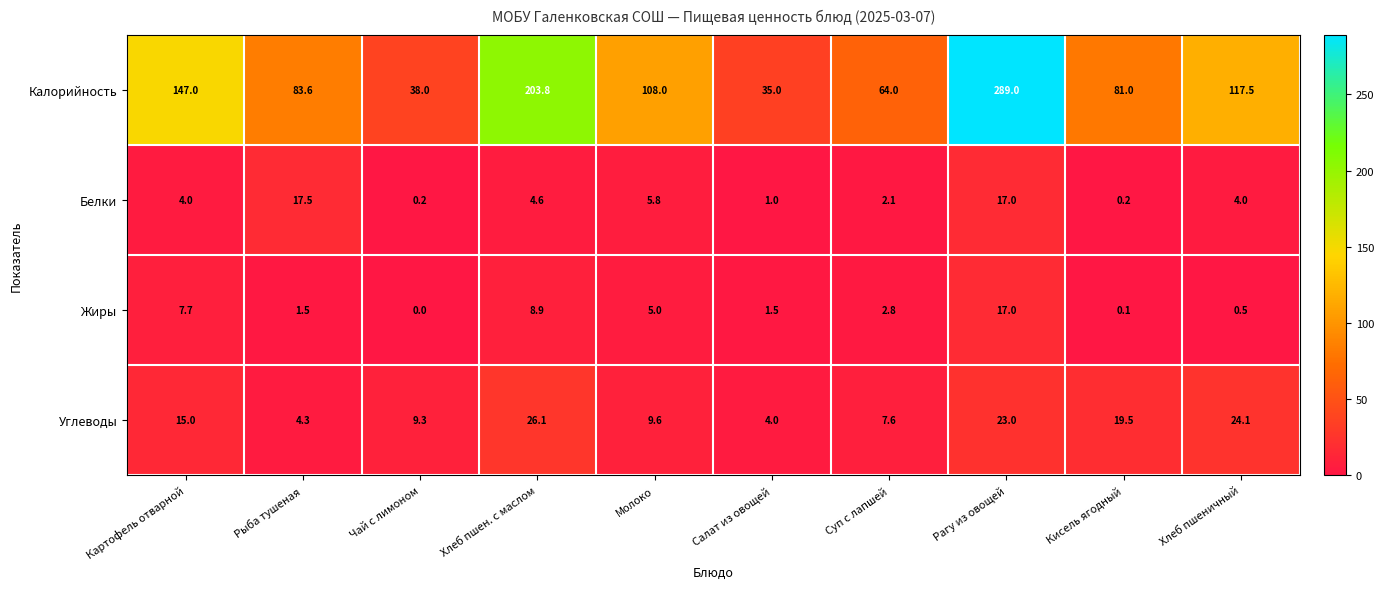

Rank the categories by Углеводы value from lowest to highest.

Салат из овощей, Рыба тушеная, Суп с лапшей, Чай с лимоном, Молоко, Картофель отварной, Кисель ягодный, Рагу из овощей, Хлеб пшеничный, Хлеб пшен. с маслом